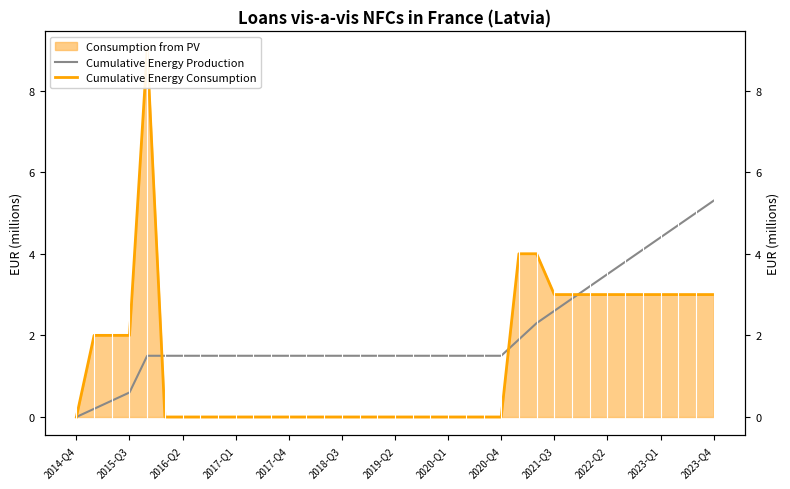

How many interior local peaks does the Cumulative Energy Consumption series have?

1